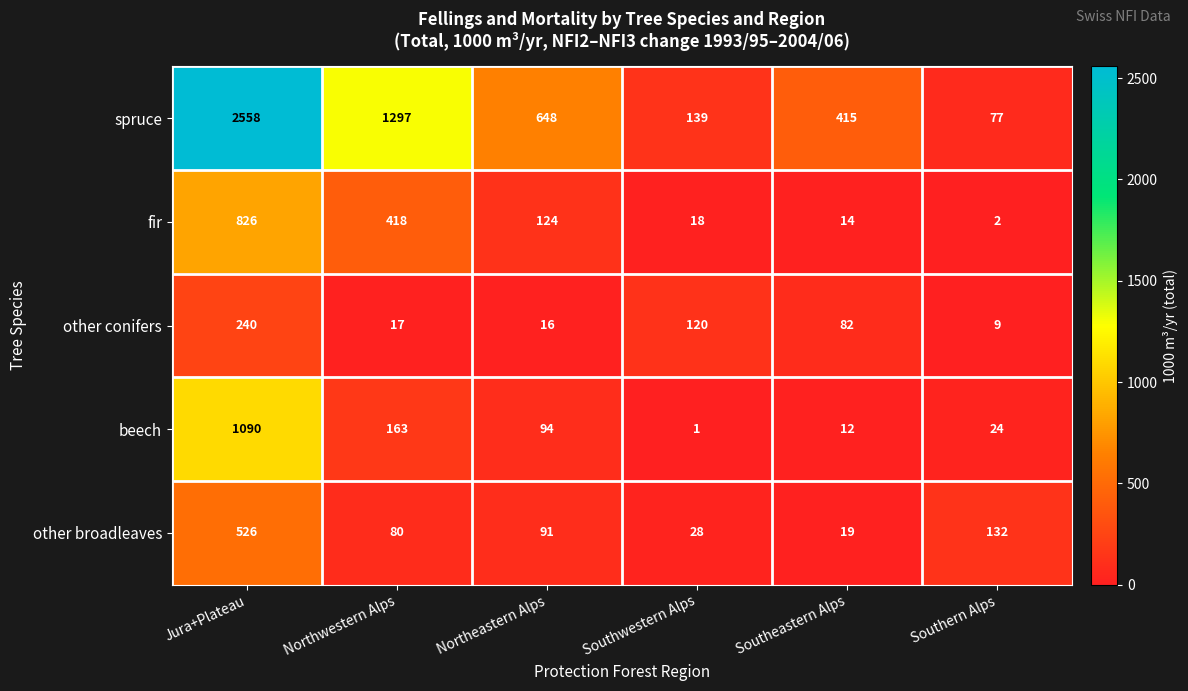

Which series has the largest total across all categories?

spruce